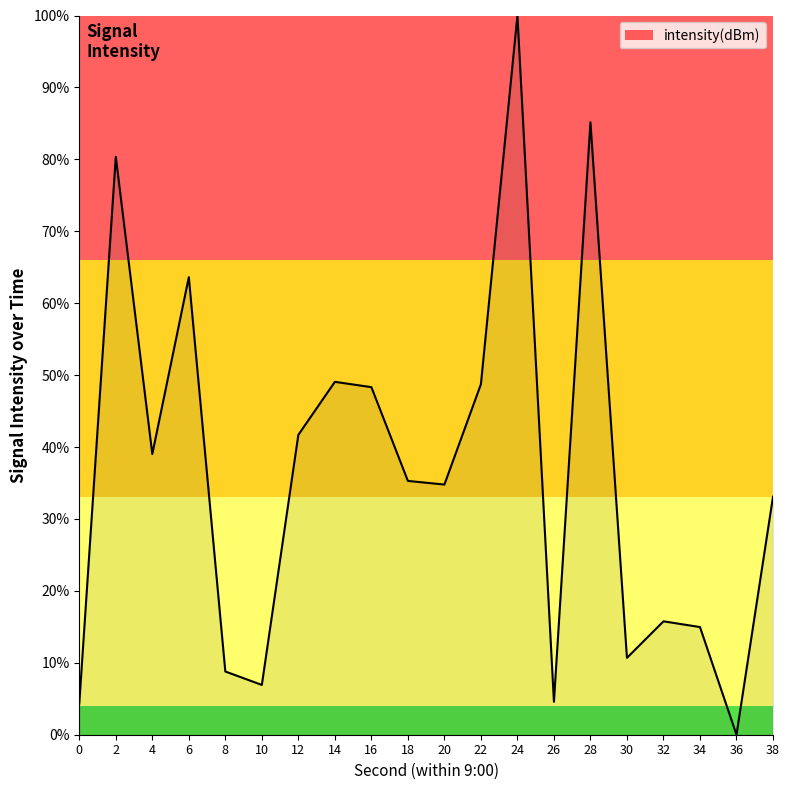

Approximately how many times larger is the value at 12 compared to 20?

1.2